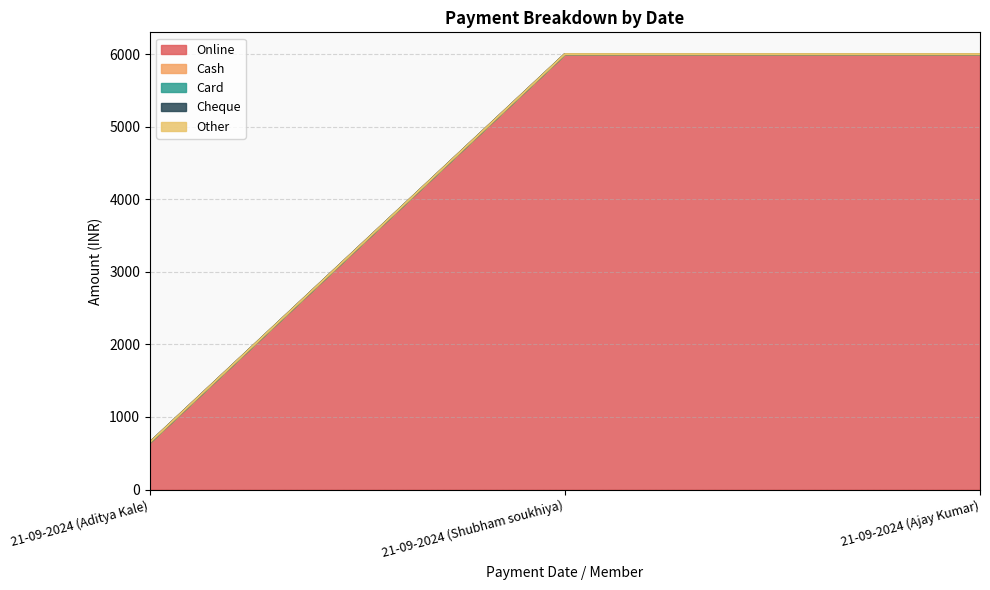

Reading left to right, list all the values displayed in this chart.

Online: 650	6000	6000
Cash: 0	0	0
Card: 0	0	0
Cheque: 0	0	0
Other: 0	0	0